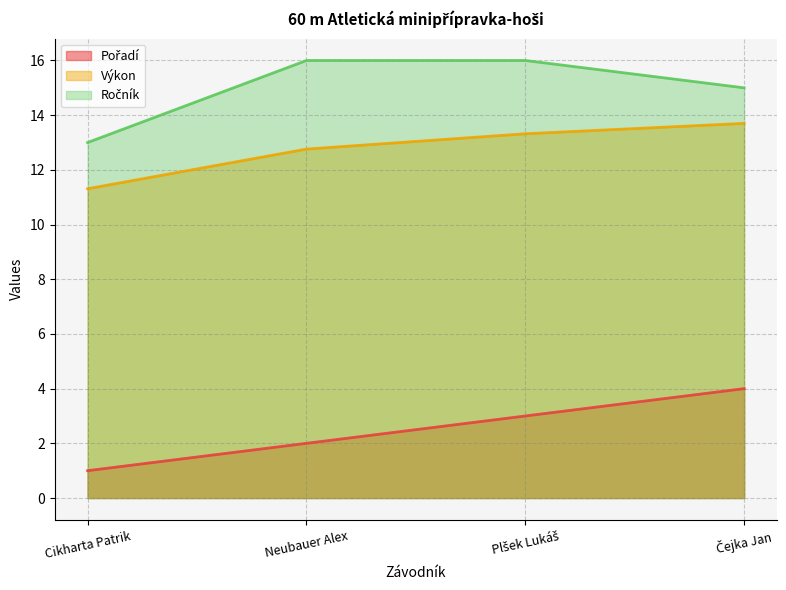

List the series in order of their peak value, highest first.

Ročník, Výkon, Pořadí